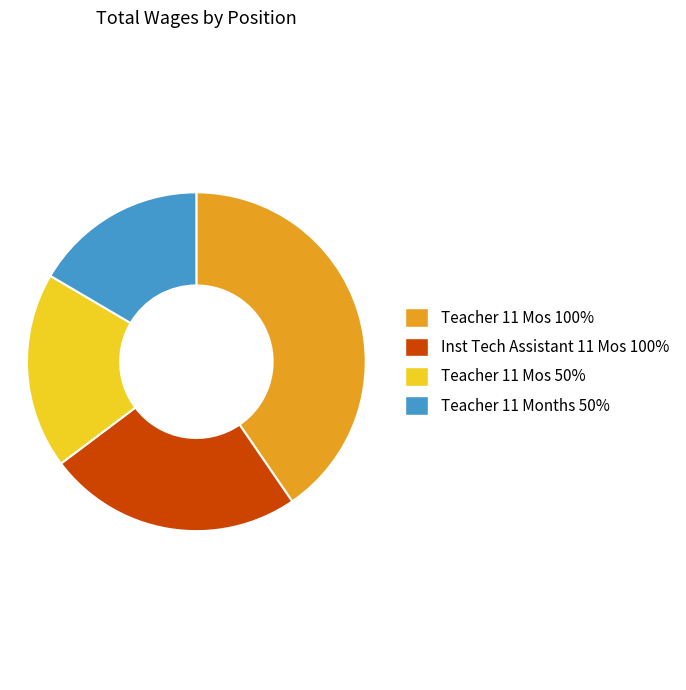

Between Inst Tech Assistant 11 Mos 100% and Teacher 11 Months 50%, which is larger?

Inst Tech Assistant 11 Mos 100%